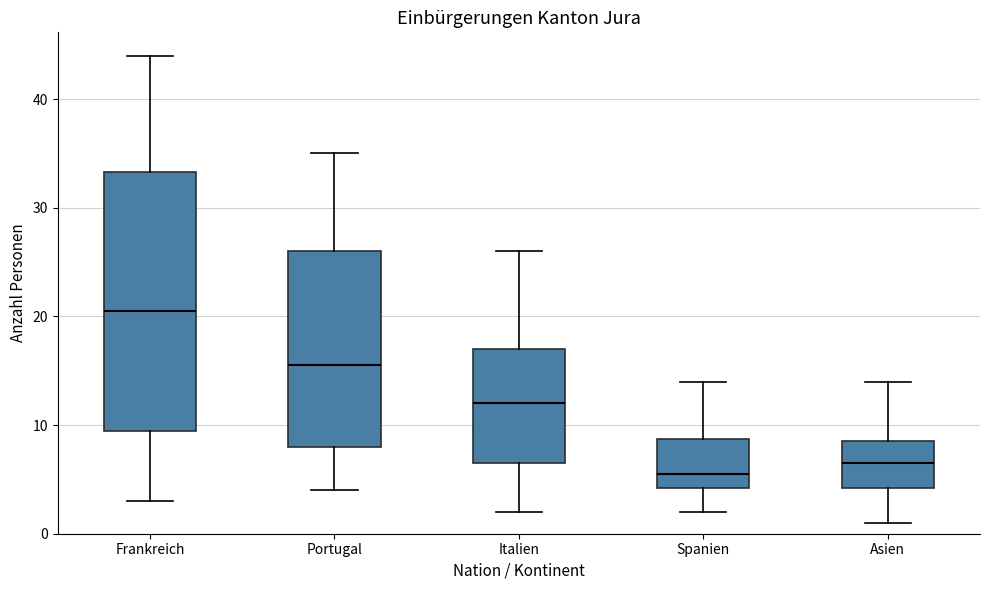

Which box is the tallest, from its lower edge to its upper edge?

Frankreich